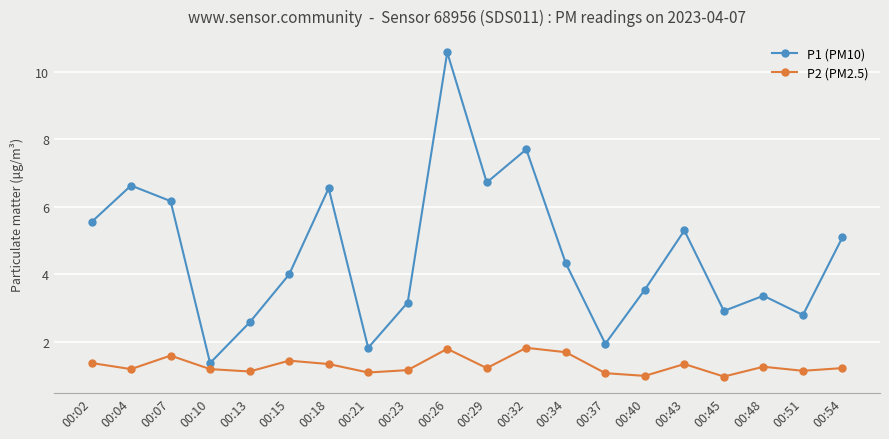

What is the maximum value shown in the chart?

10.6